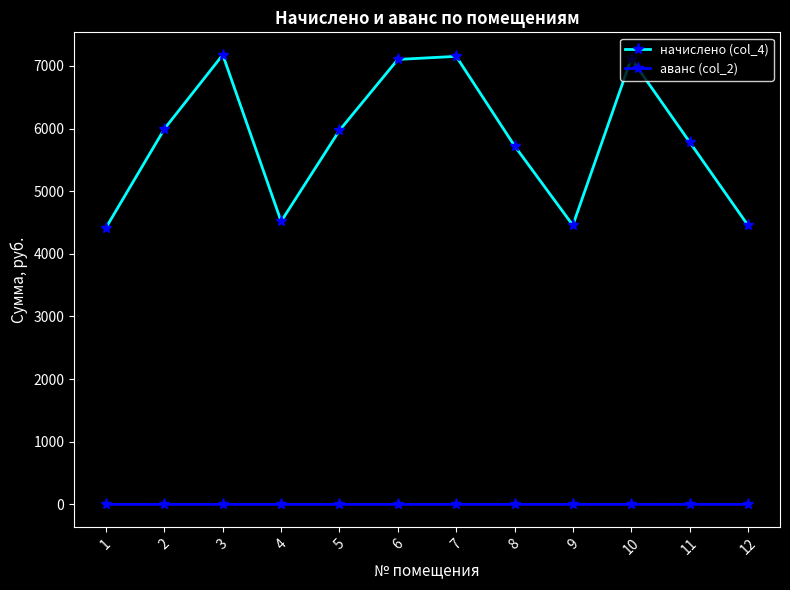

The value of начислено (col_4) at 7 is 1572.2. True or false?

False